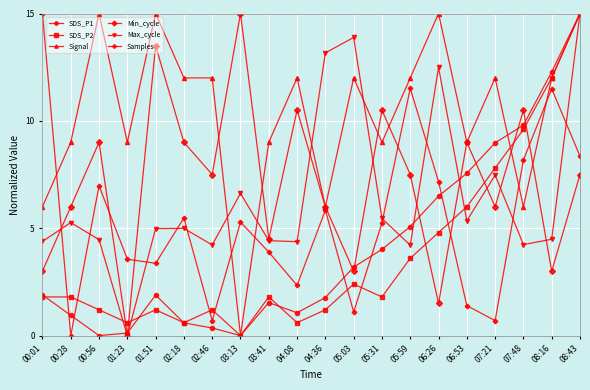

Which series ends up on top after the final intersection of SDS_P2 and Min_cycle?

SDS_P2